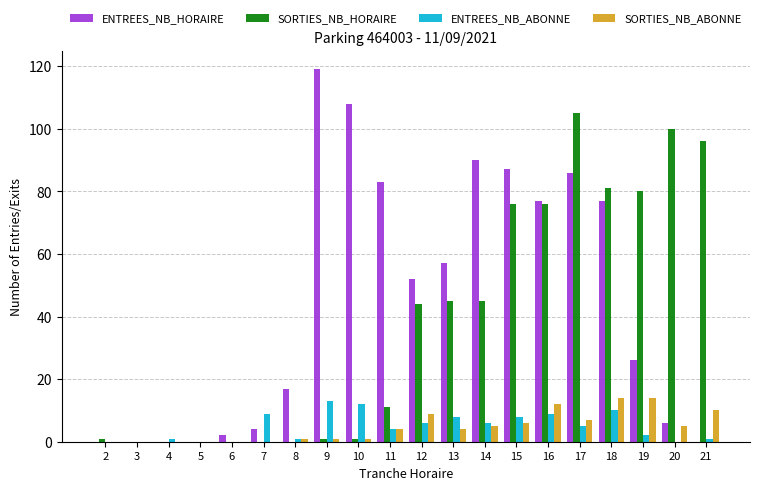

At which category is the sum across all series the highest?

17